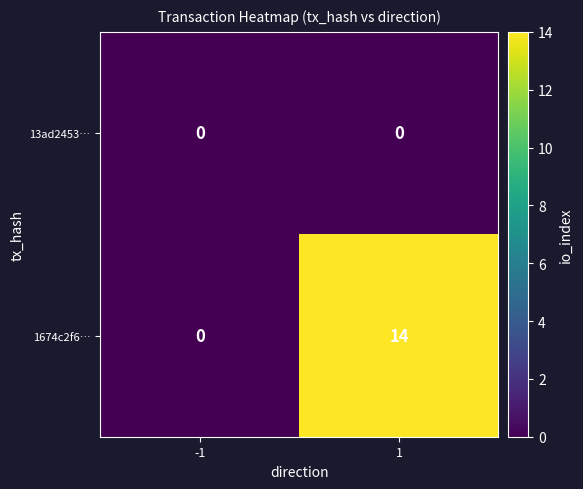

Reading right to left, transcribe all the data shown in this chart.

13ad2453…: 1=0	-1=0
1674c2f6…: 1=14	-1=0